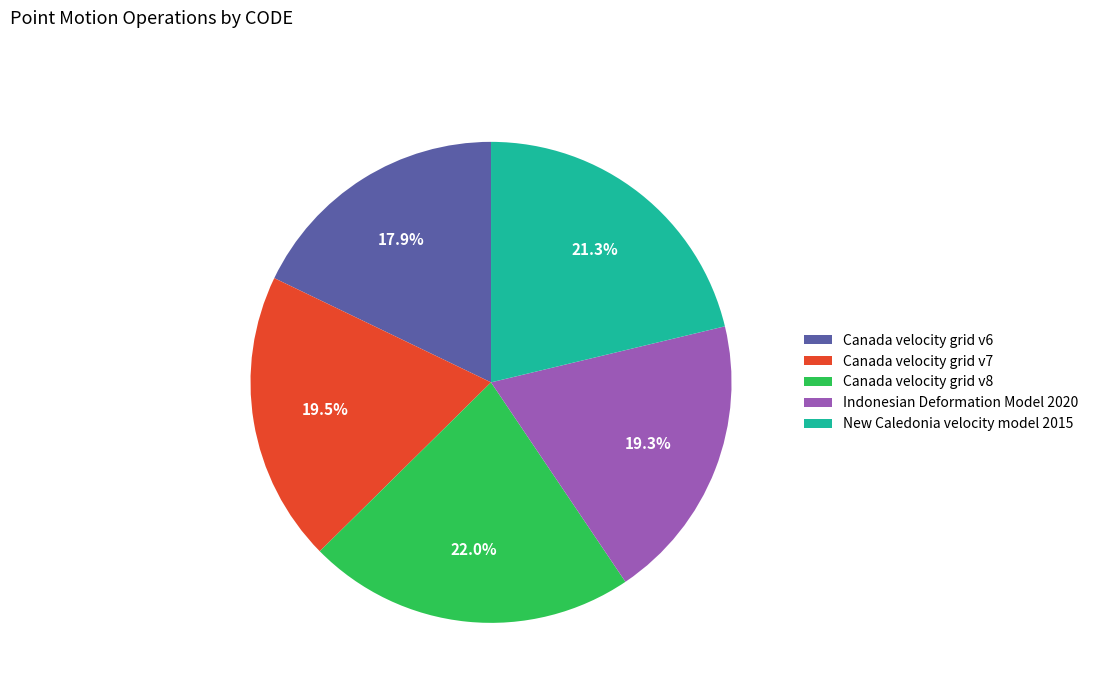

What percentage is the New Caledonia velocity model 2015 slice, to the nearest percent?

21%